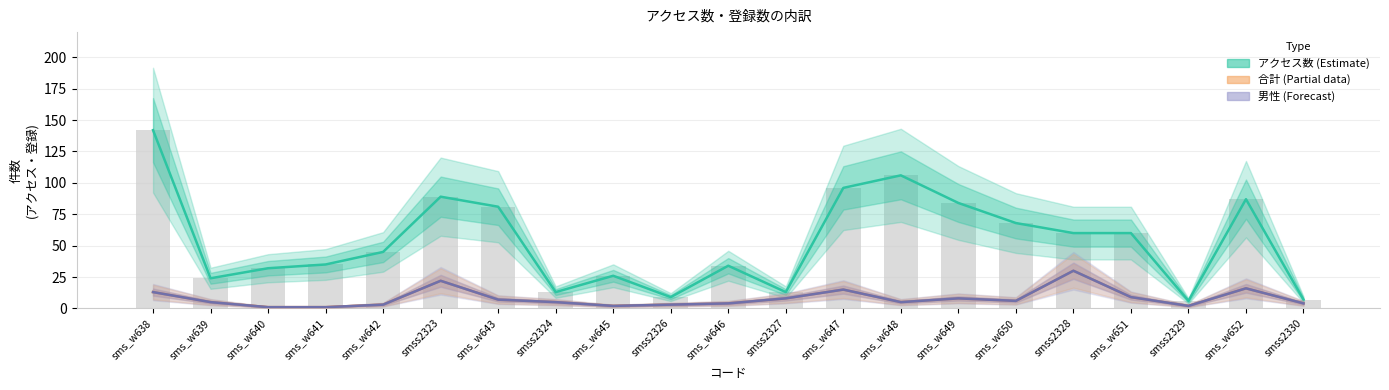

Rank the categories by value from highest to lowest.

sms_w638, sms_w648, sms_w647, smss2323, sms_w652, sms_w649, sms_w643, sms_w650, smss2328, sms_w651, sms_w642, sms_w641, sms_w646, sms_w640, sms_w645, sms_w639, smss2324, smss2327, smss2326, smss2330, smss2329